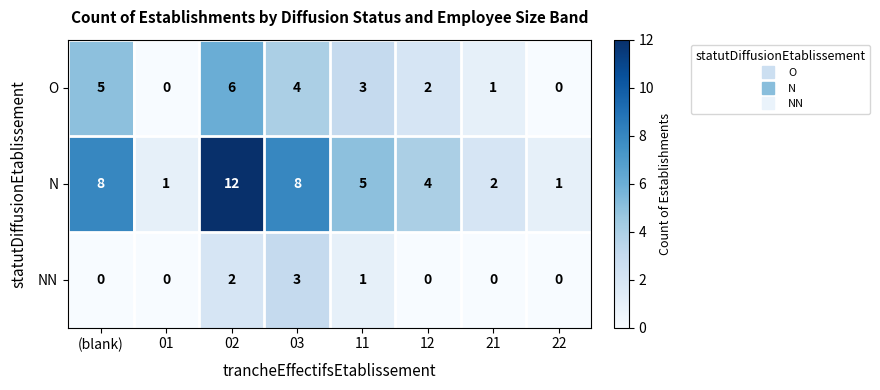

What is the difference between the highest and lowest values at (blank)?

8